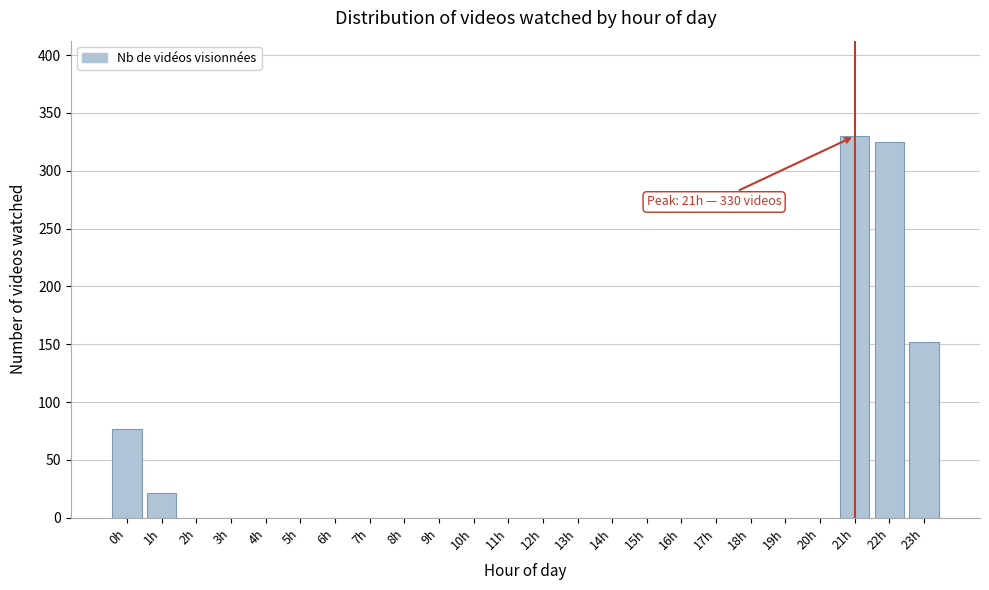

Reading left to right, what are all the values shown in this chart?

0h=77	1h=21	2h=0	3h=0	4h=0	5h=0	6h=0	7h=0	8h=0	9h=0	10h=0	11h=0	12h=0	13h=0	14h=0	15h=0	16h=0	17h=0	18h=0	19h=0	20h=0	21h=330	22h=325	23h=152